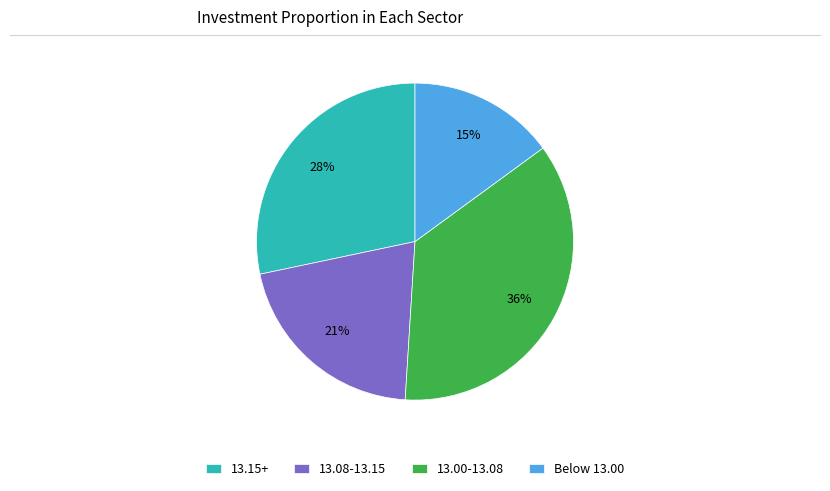

Rank the categories by value from highest to lowest.

13.00-13.08, 13.15+, 13.08-13.15, Below 13.00